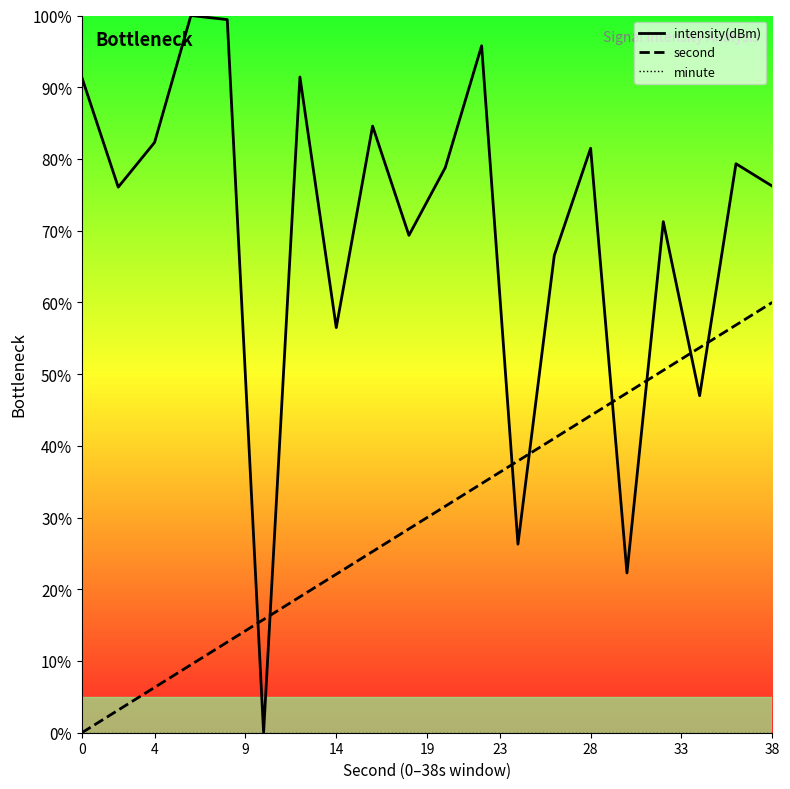

The second series shows 57.1 at 11. True or false?

False